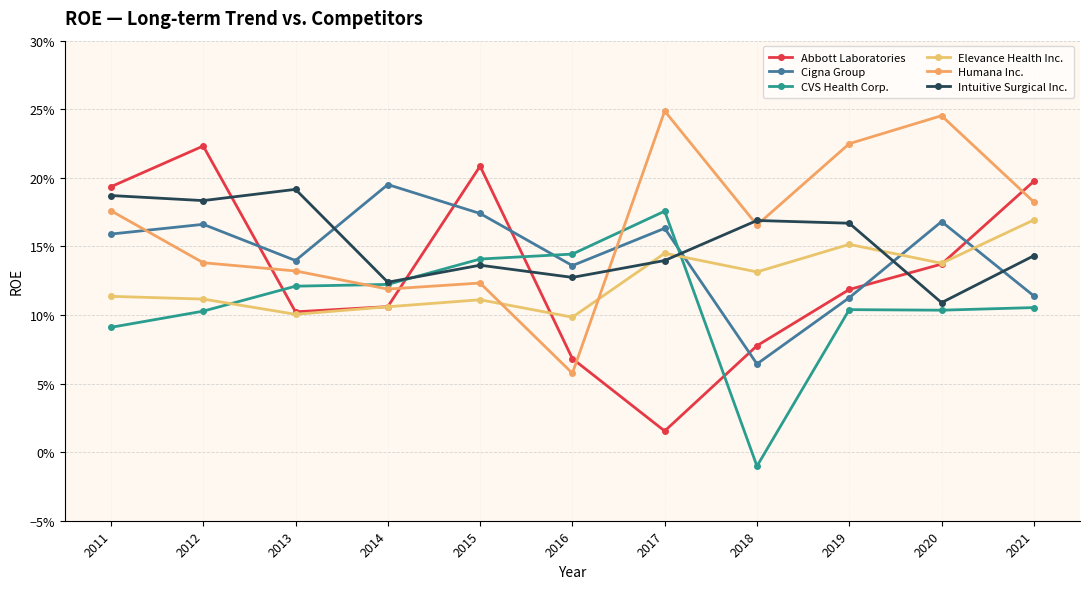

List the series in order of their peak value, highest first.

Humana Inc., Abbott Laboratories, Cigna Group, Intuitive Surgical Inc., CVS Health Corp., Elevance Health Inc.